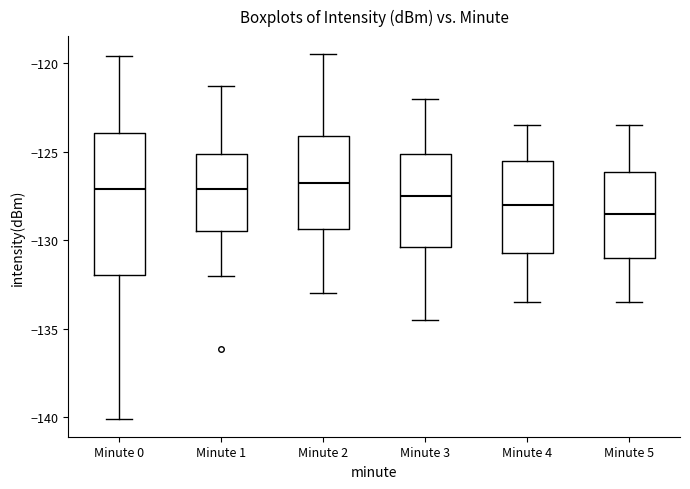

Reading left to right, read every box against the y-axis: the position of its median line, the range the box covers, and the ends of its whiskers. The values are not printed on the chart, so give them approximately, as read against the axis.

Minute 0: median -127.0, box -132.0 to -124.0, whiskers -140.0 to -119.5
Minute 1: median -127.0, box -129.5 to -125.0, whiskers -132.0 to -121.5
Minute 2: median -126.5, box -129.5 to -124.0, whiskers -133.0 to -119.5
Minute 3: median -127.5, box -130.5 to -125.0, whiskers -134.5 to -122.0
Minute 4: median -128.0, box -130.5 to -125.5, whiskers -133.5 to -123.5
Minute 5: median -128.5, box -131.0 to -126.0, whiskers -133.5 to -123.5